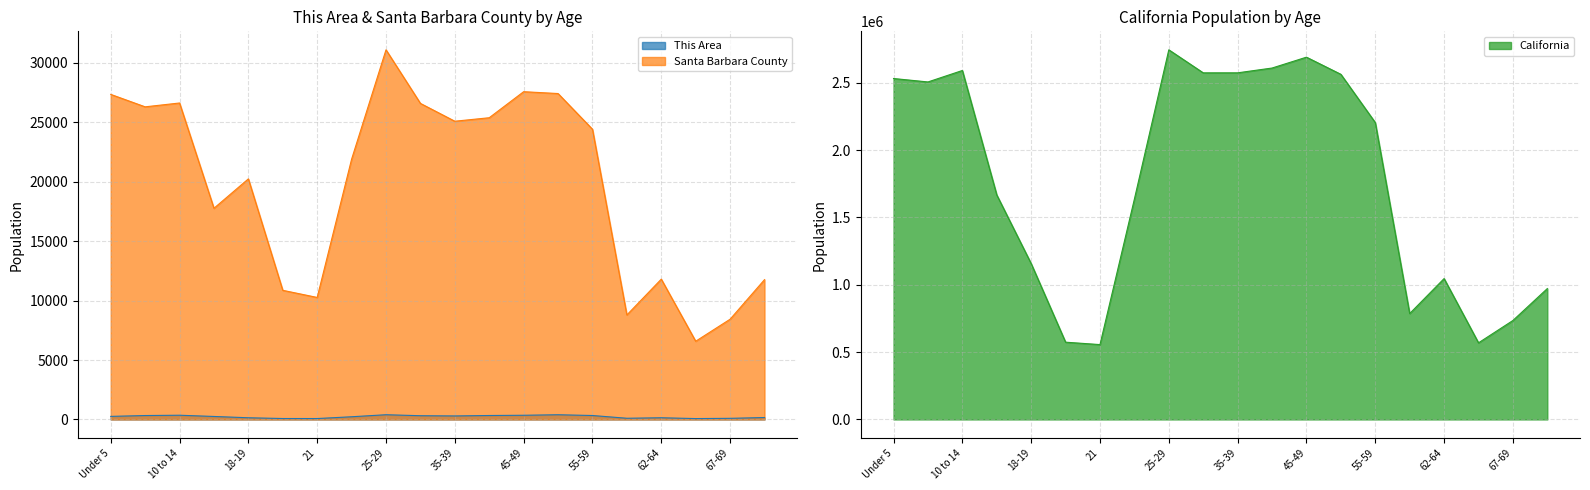

True or false: Santa Barbara County has more than 2 points higher than both neighbors.

True